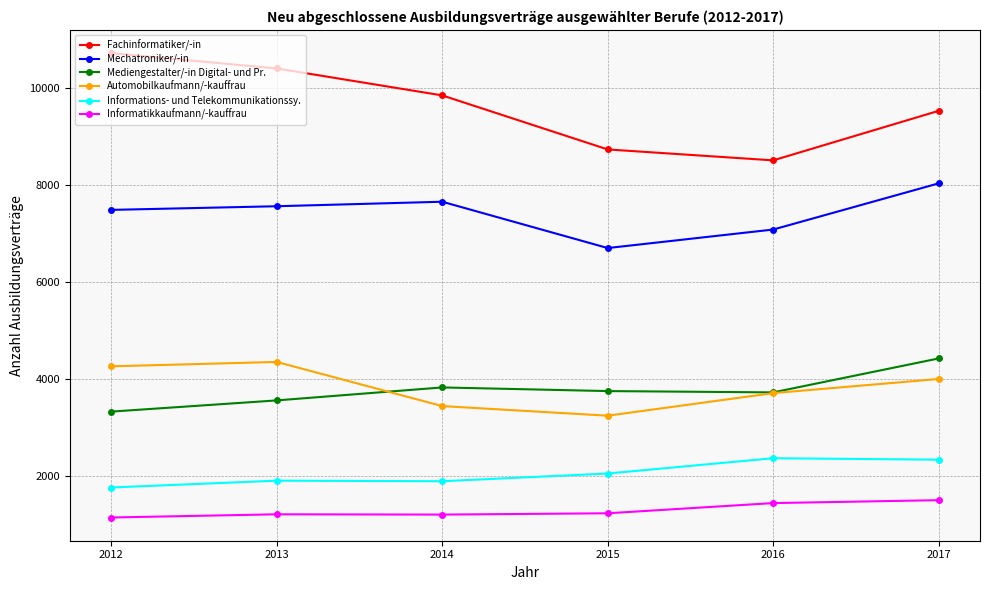

The value of Mediengestalter/-in Digital- und Pr. at 2015 is 5734. True or false?

False